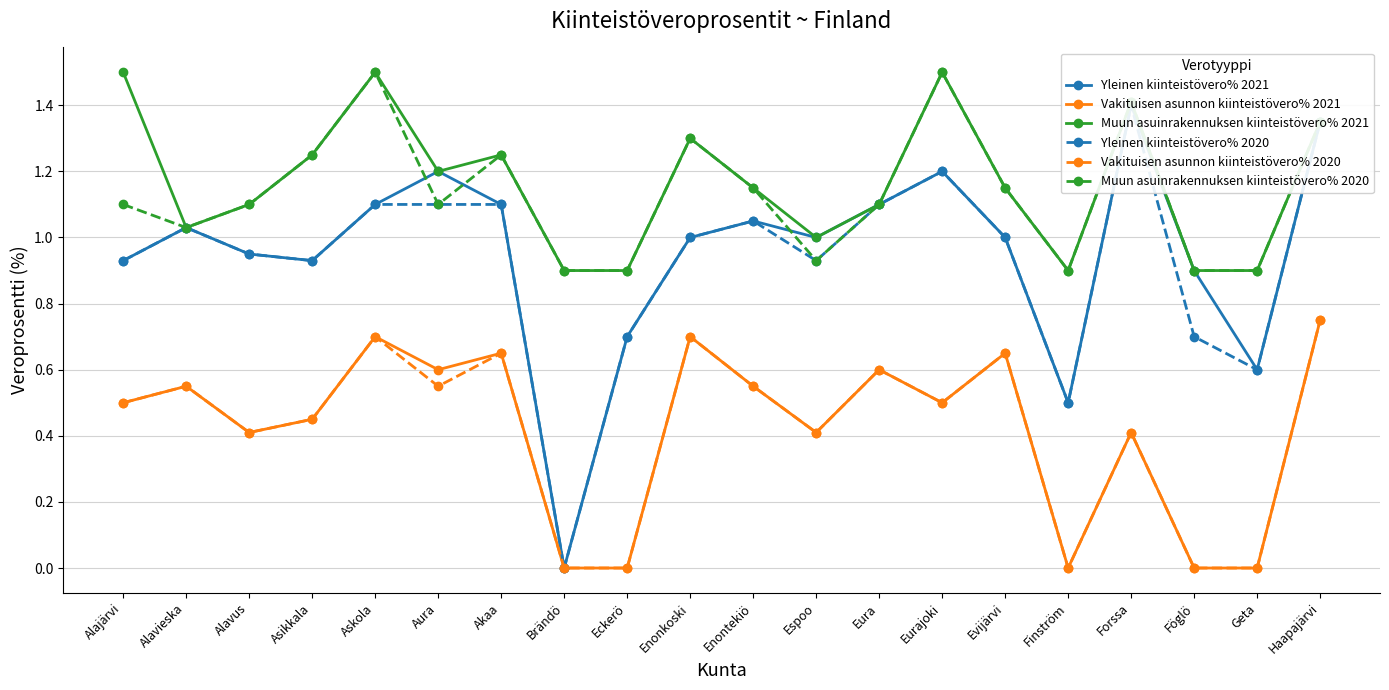

At which label does Yleinen kiinteistövero% 2021 reach its minimum?

Brändö